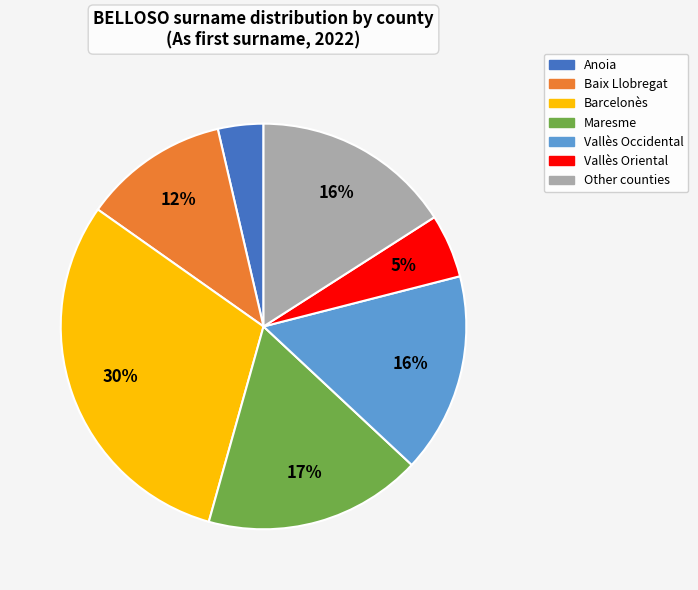

Does any single category account for the majority?

No